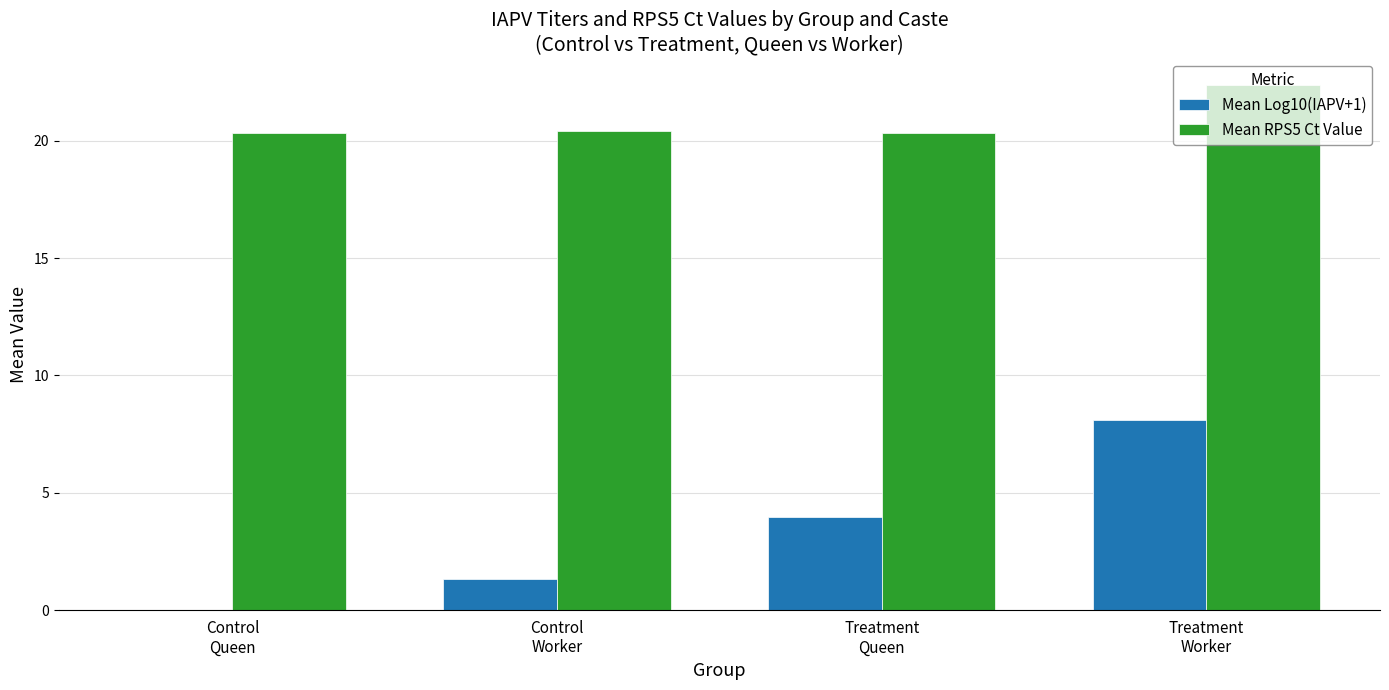

Which series has the largest total across all categories?

Mean RPS5 Ct Value